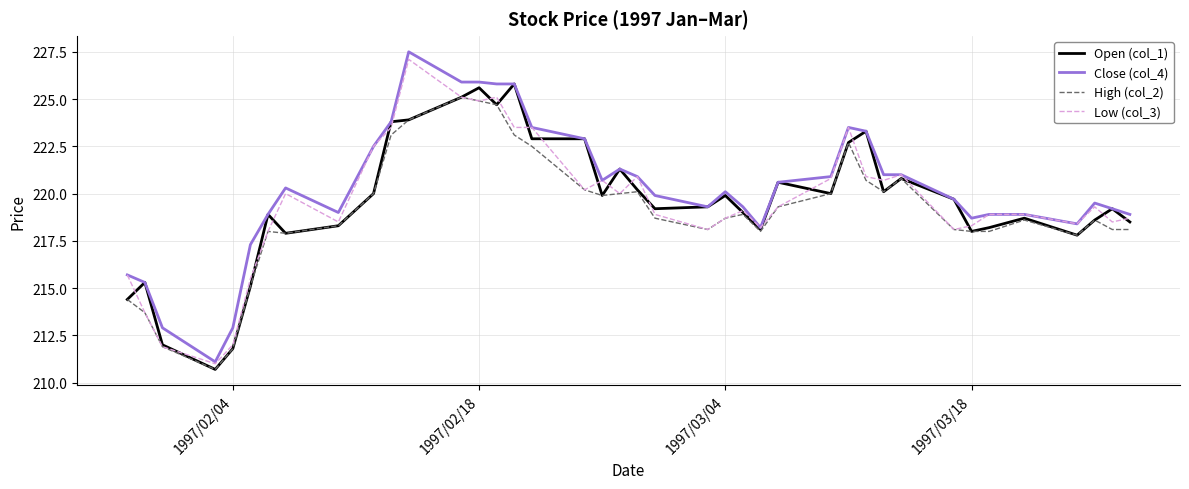

Which series has the widest spread of values?

Close (col_4)